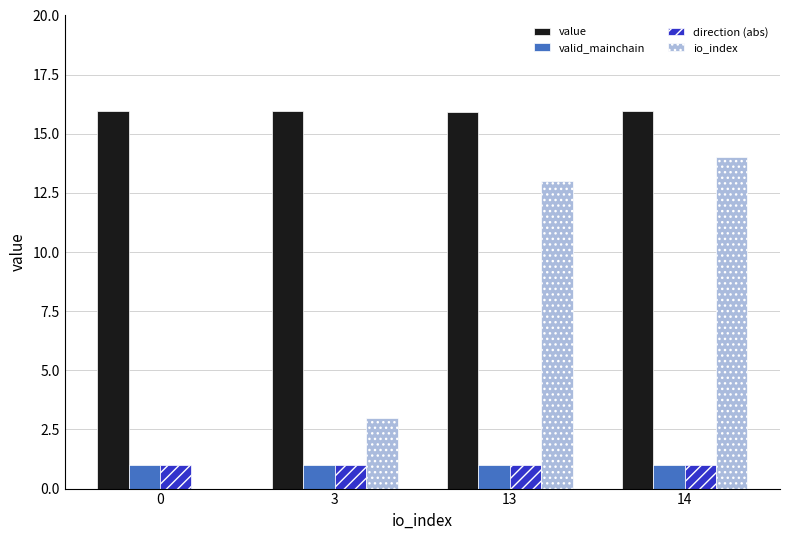

What is the total value across all series at 3?

21.0